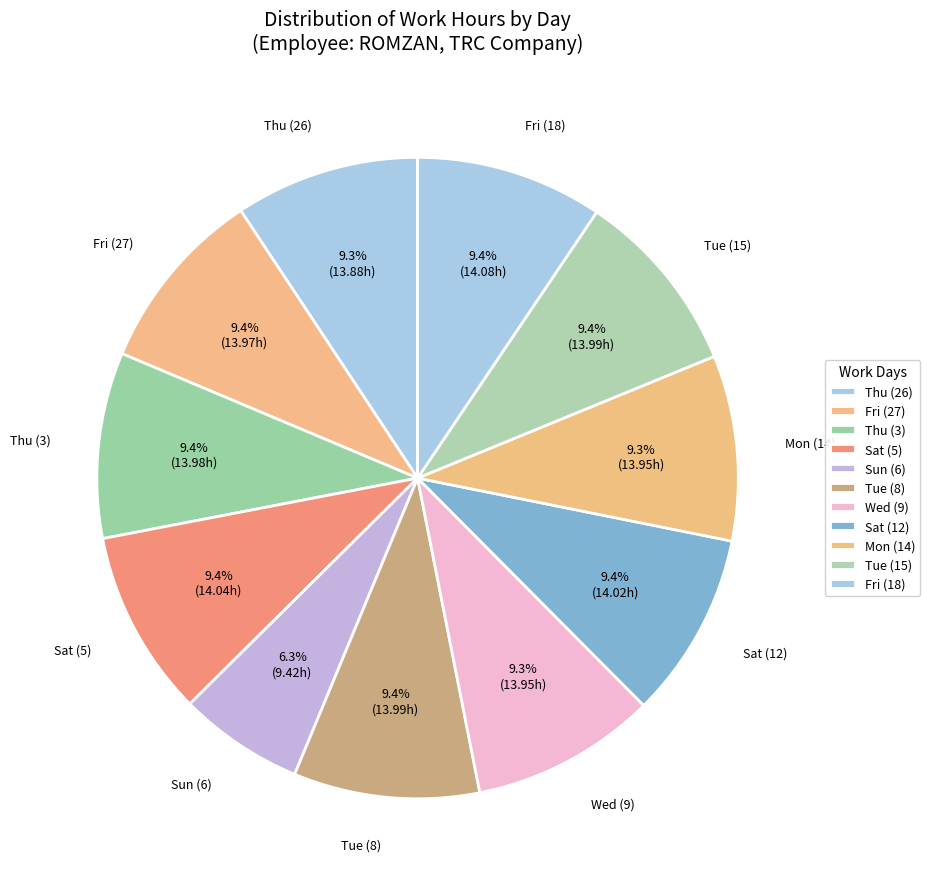

True or false: Wed (9) accounts for 9% of the total.

True